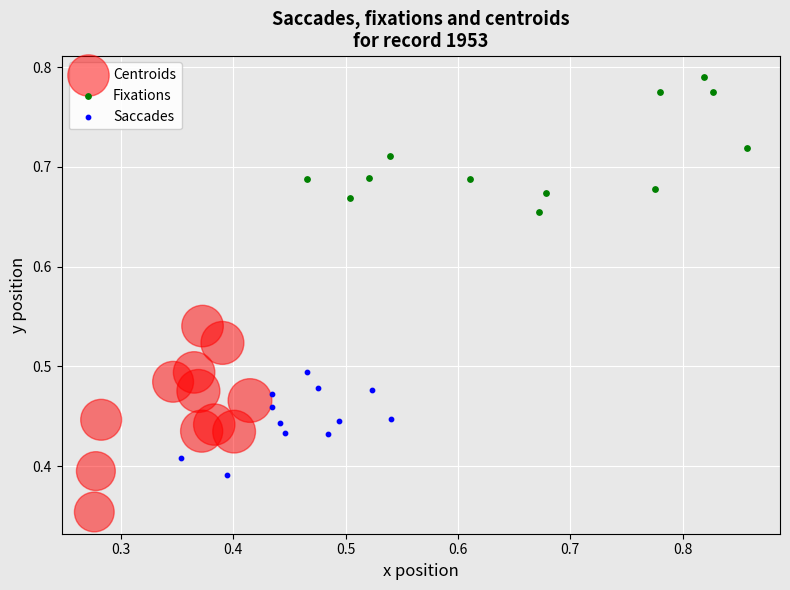

Which series contains the highest Y value?

Fixations